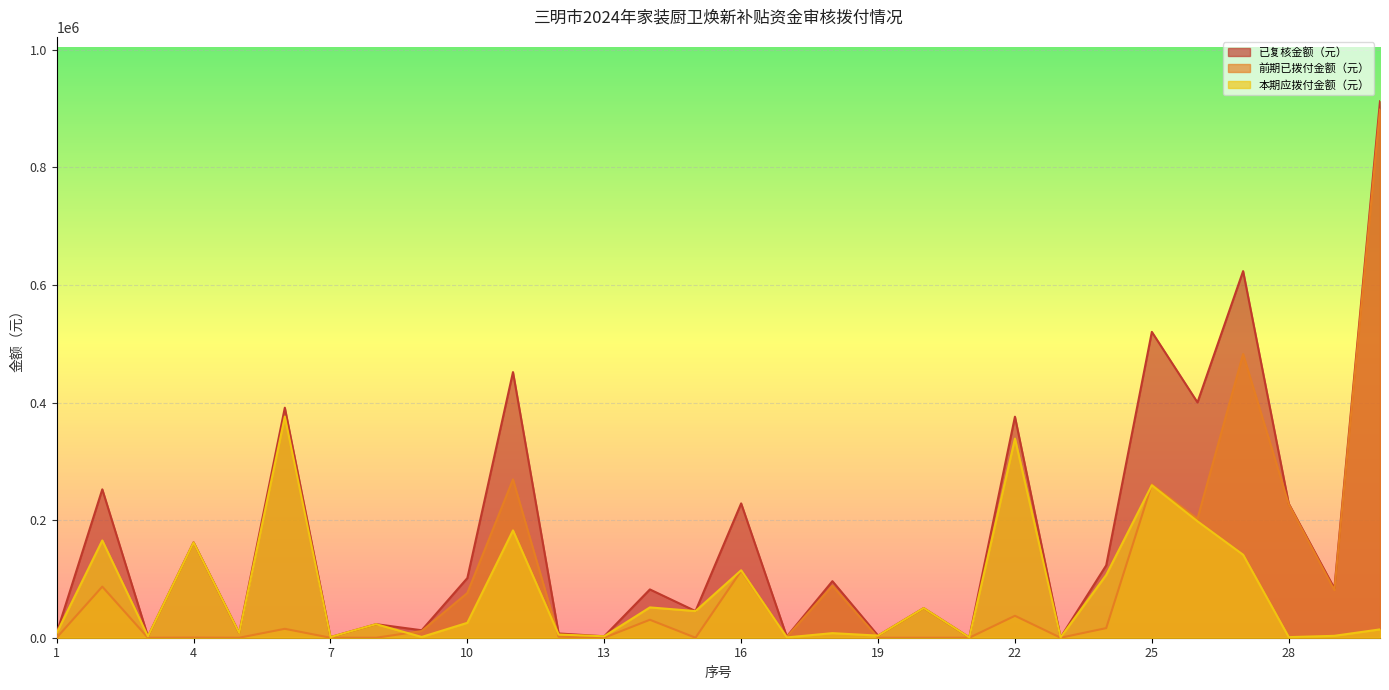

What is the total value across all series at 8?

46102.0